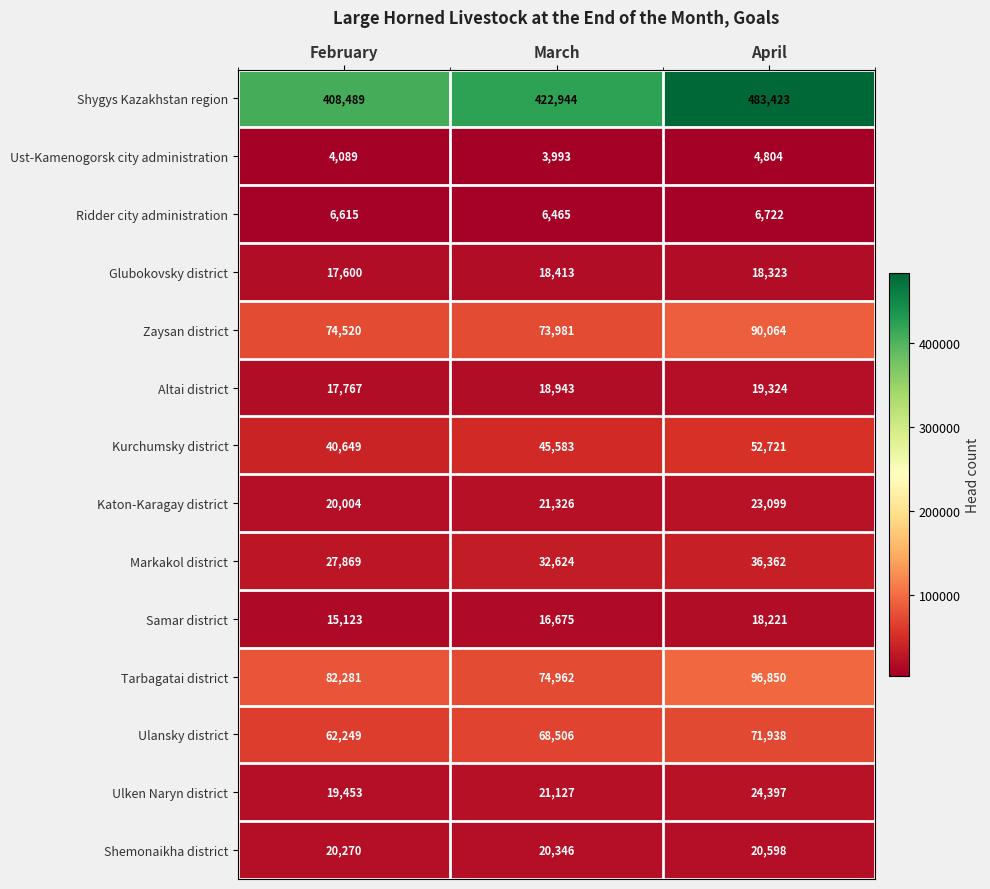

Count the number of data series in this chart.

14